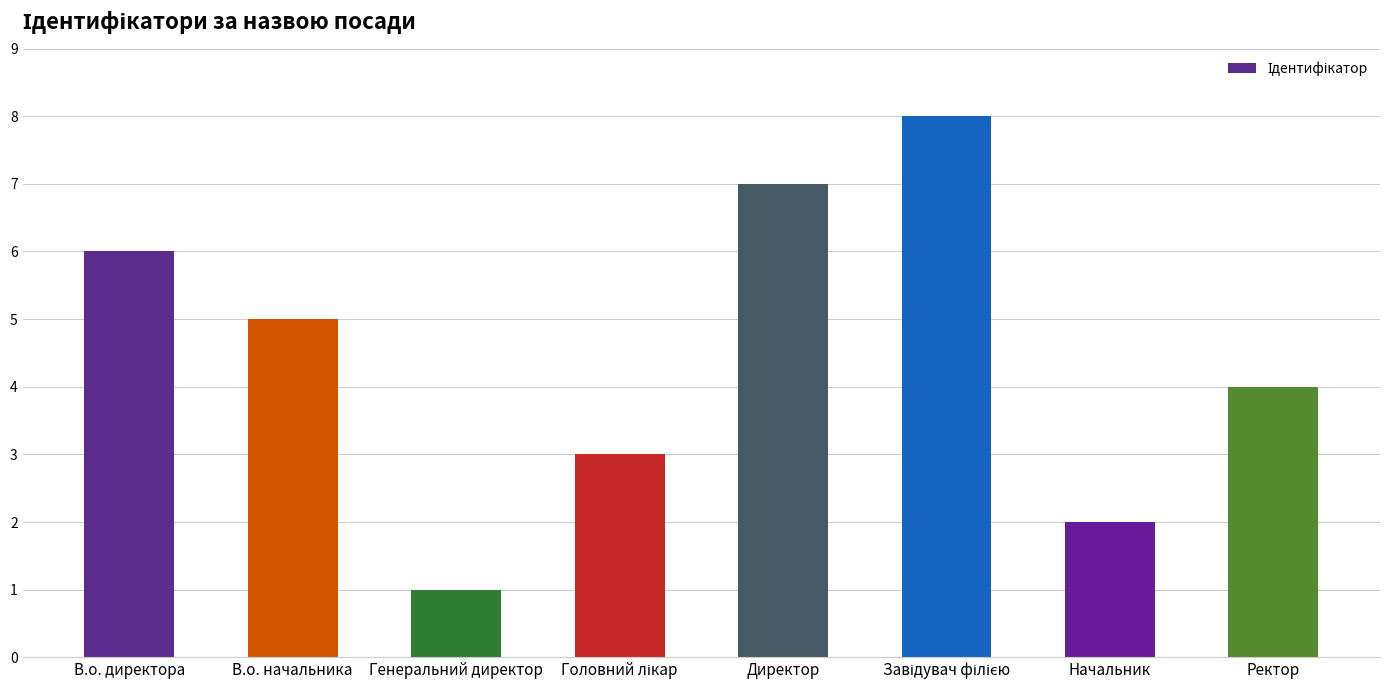

Reading right to left, transcribe all the data shown in this chart.

4	2	8	7	3	1	5	6